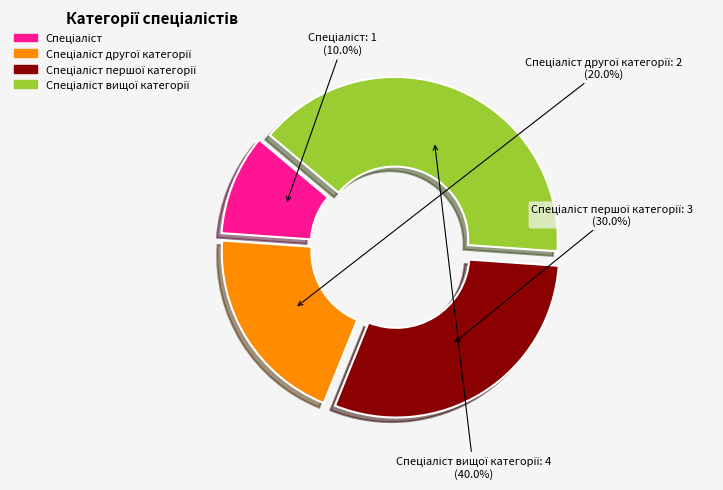

Is there any slice that represents more than half of the pie?

No